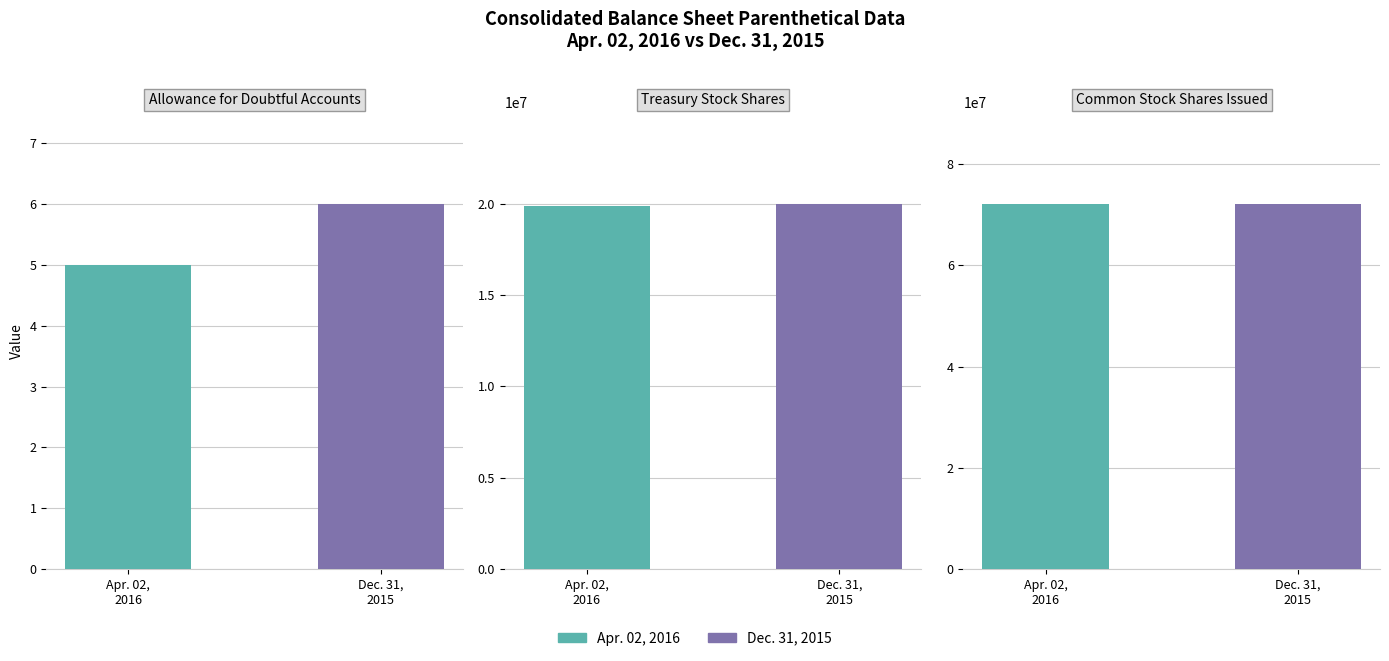

What is the smallest value displayed?

5